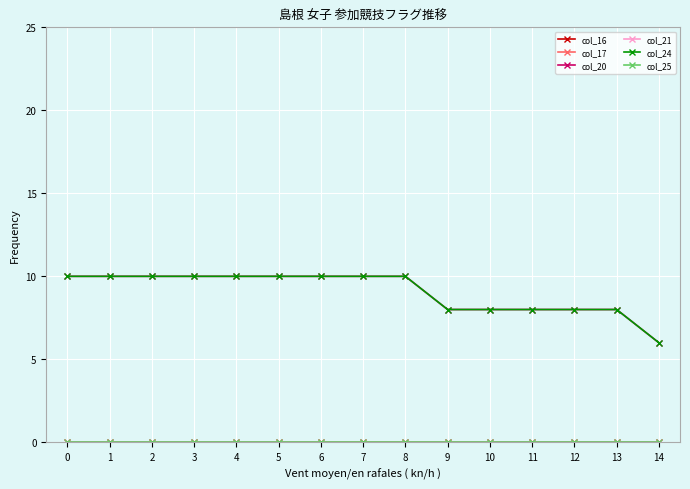

Reading left to right, extract all data points from this chart.

col_16: 0	0	0	0	0	0	0	0	0	0	0	0	0	0	0
col_17: 0	0	0	0	0	0	0	0	0	0	0	0	0	0	0
col_20: 10	10	10	10	10	10	10	10	10	8	8	8	8	8	6
col_21: 0	0	0	0	0	0	0	0	0	0	0	0	0	0	0
col_24: 10	10	10	10	10	10	10	10	10	8	8	8	8	8	6
col_25: 0	0	0	0	0	0	0	0	0	0	0	0	0	0	0